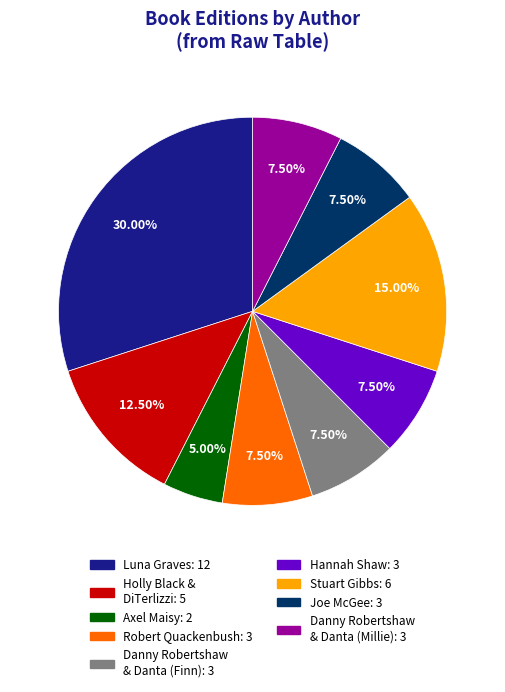

Combined, do Axel Maisy: 2 and Stuart Gibbs: 6 account for over 50%?

No